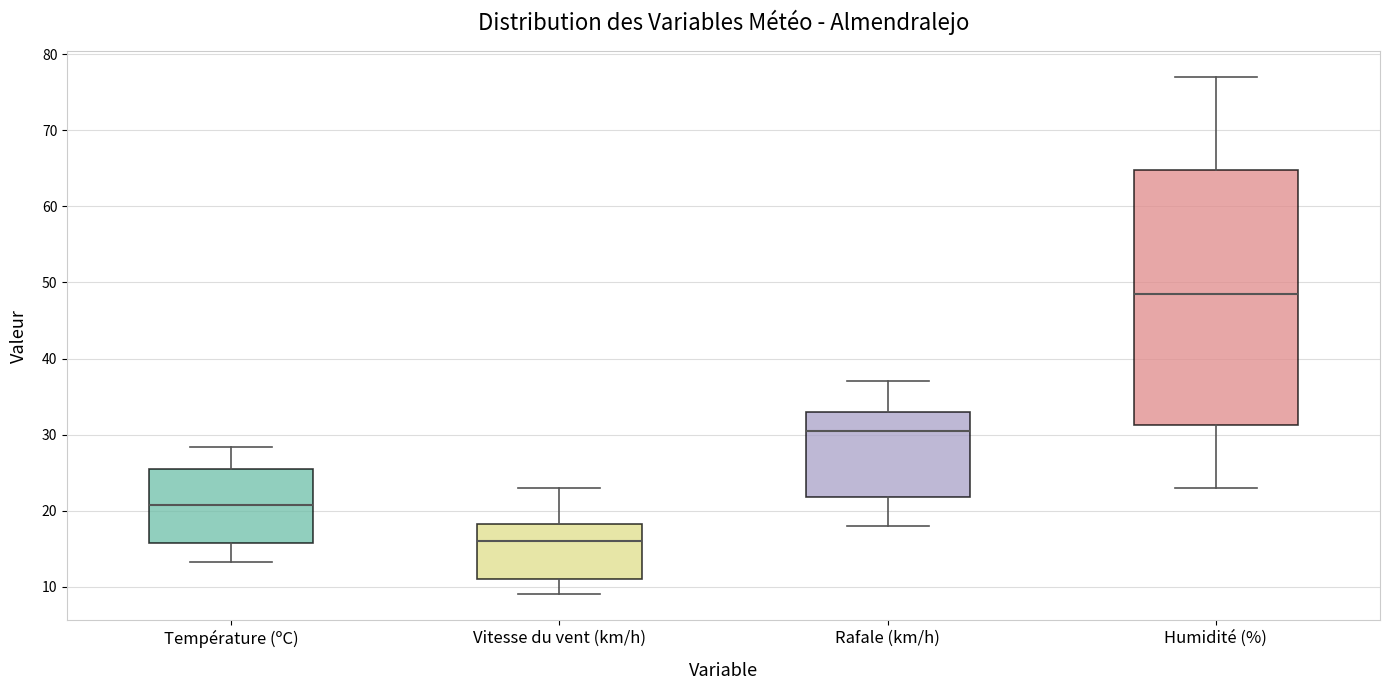

Which box is the tallest, from its lower edge to its upper edge?

Humidité (%)